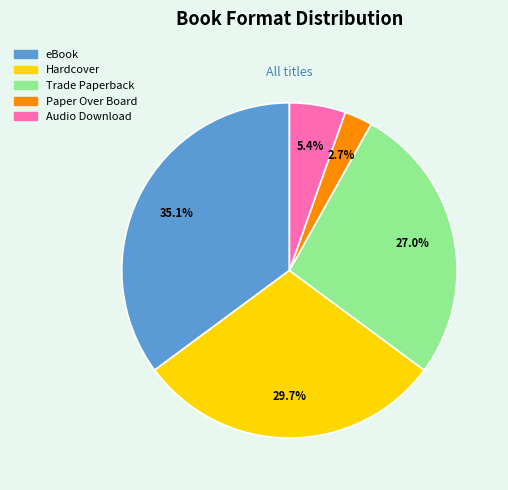

To the nearest percent, what percentage of the pie is Hardcover?

30%